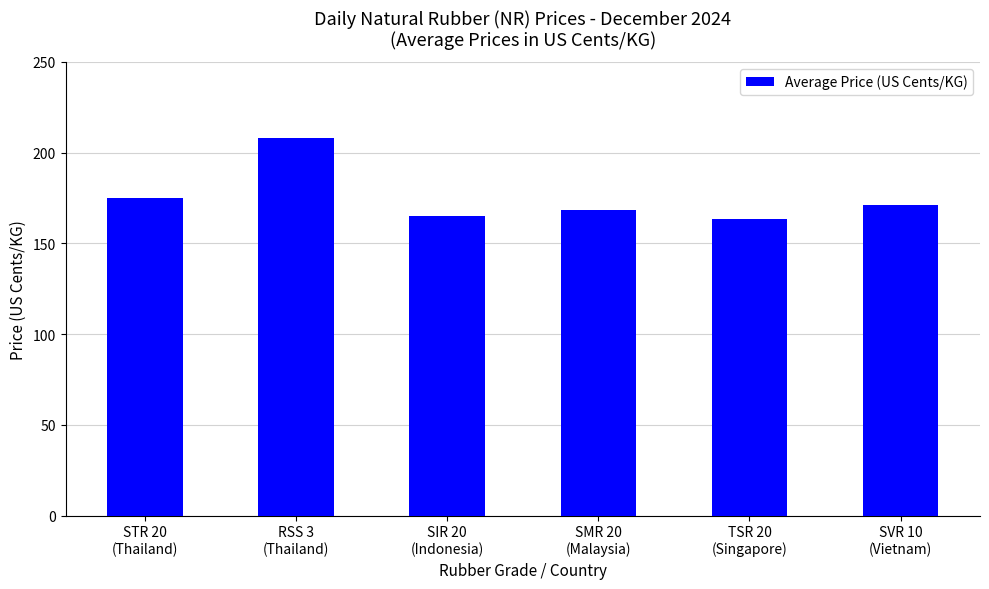

Is it true that the value at STR 20
(Thailand) is 61.4?

False